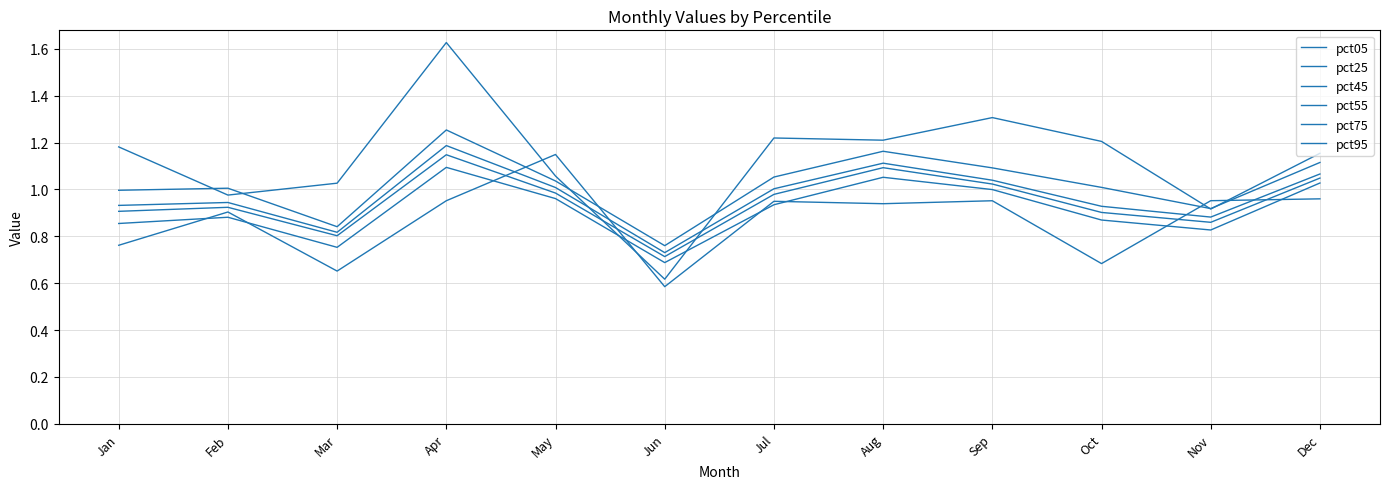

How many categories are shown in the chart?

12